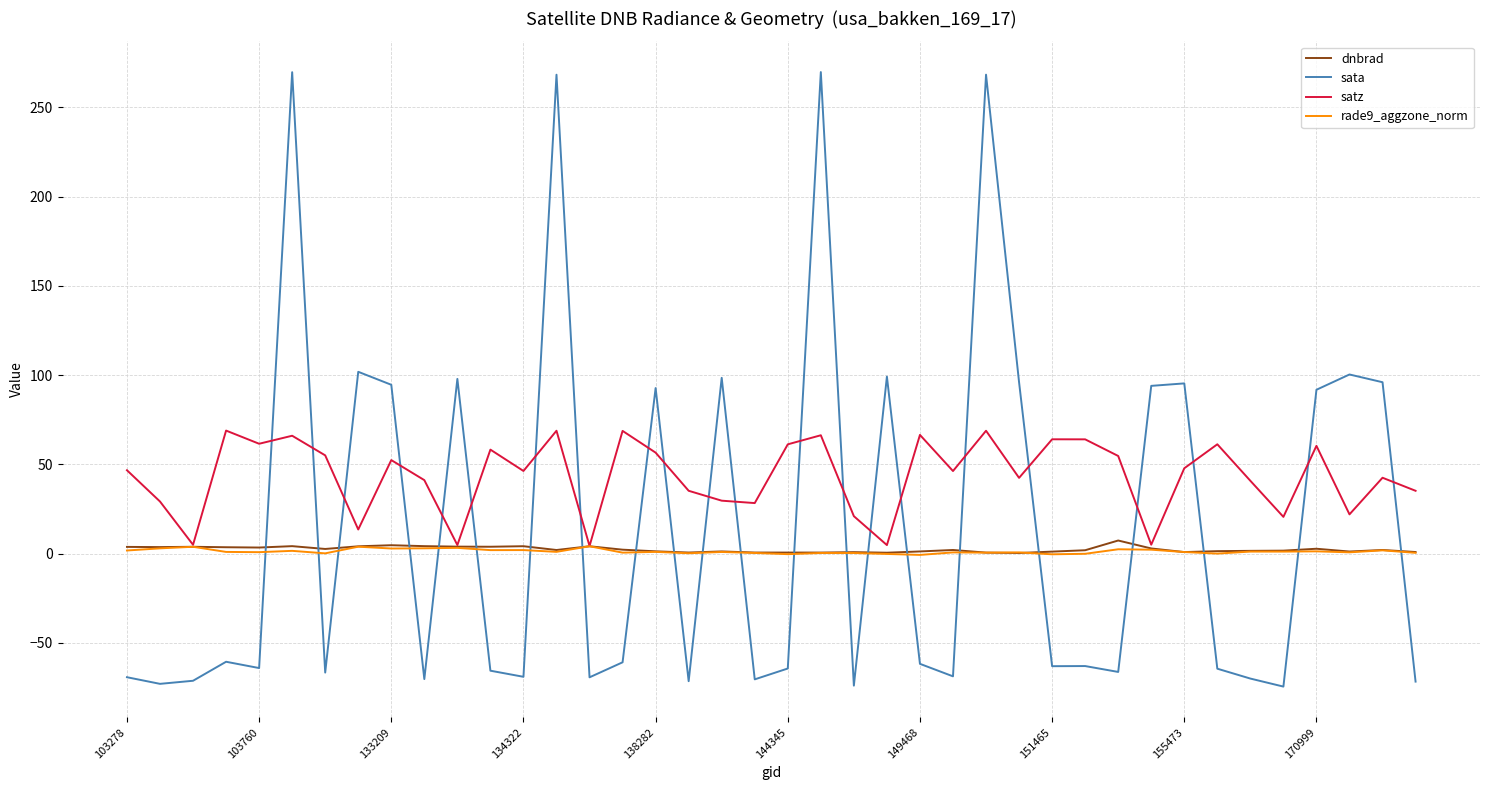

Which series ends up on top after the final intersection of dnbrad and sata?

dnbrad